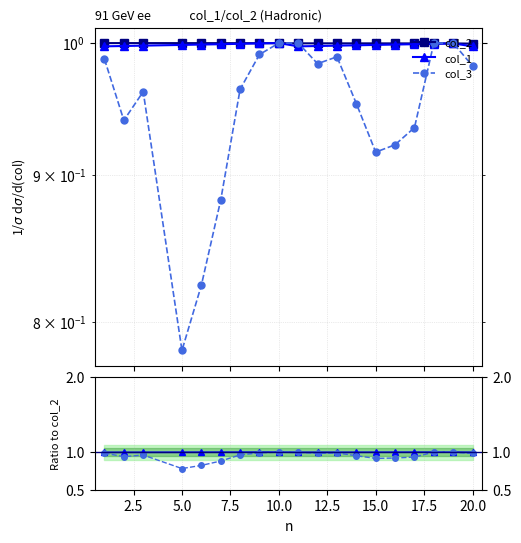

Rank the series at 15.0 from lowest to highest value.

col_3, col_3 / col_2, col_1, col_1 / col_2, col_2